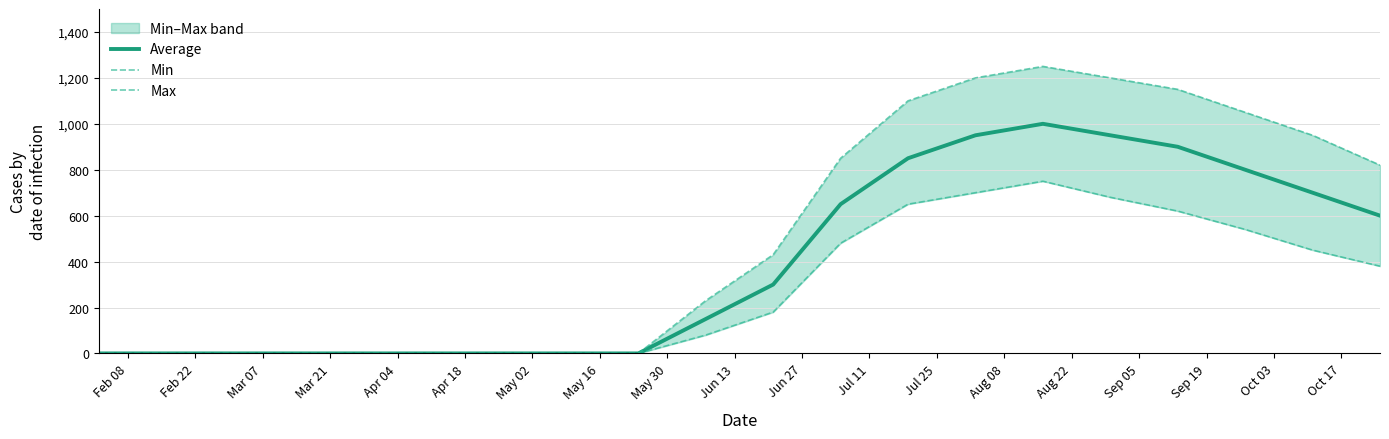

Reading right to left, list all the values displayed in this chart.

Average: 600	700	800	900	950	1000	950	850	650	300	150	0	0	0	0	0	0	0	0	0
Min: 380	450	540	620	680	750	700	650	480	180	80	0	0	0	0	0	0	0	0	0
Max: 820	950	1050	1150	1200	1250	1200	1100	850	430	230	0	0	0	0	0	0	0	0	0